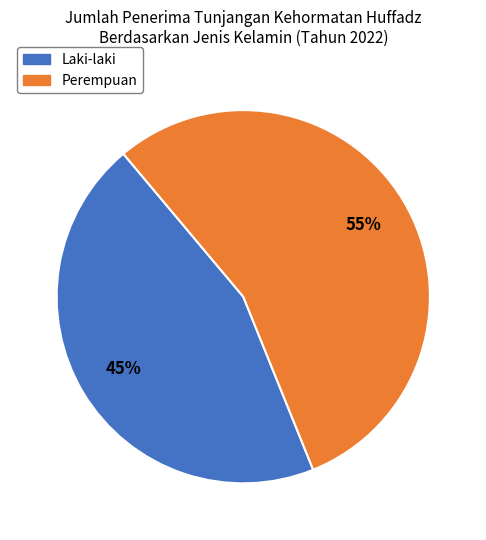

Rank the categories by value from lowest to highest.

Laki-laki, Perempuan